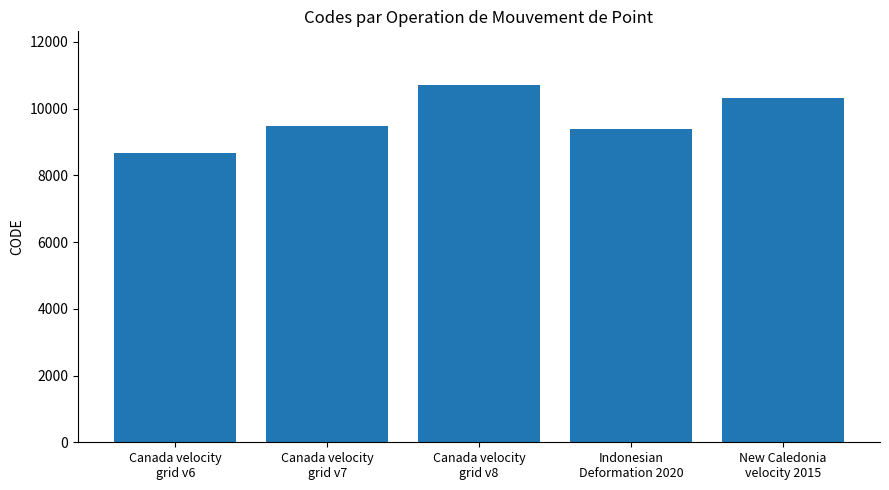

Does the chart contain any negative values?

No